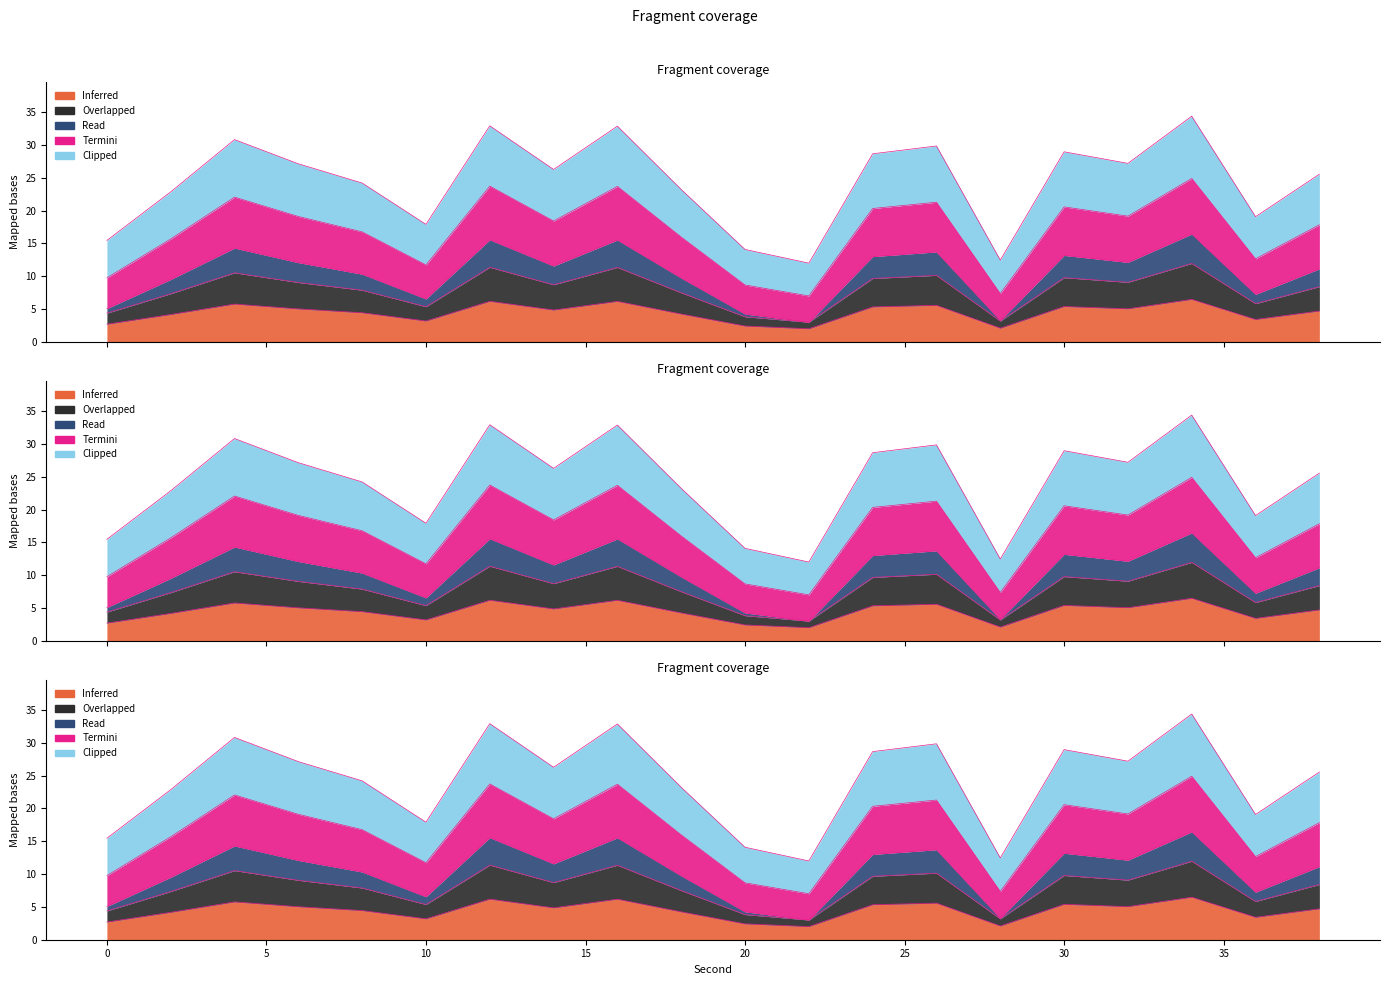

Which has a higher value, 36 or 26?

26